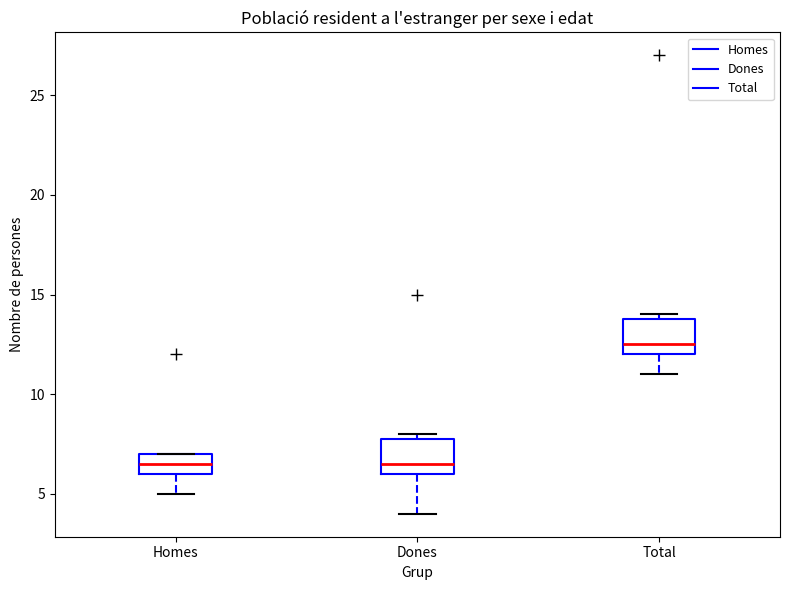

Where is the upper edge of the box for Dones on the y-axis? The values are not printed on the chart, so give them approximately, as read against the axis.

8.0